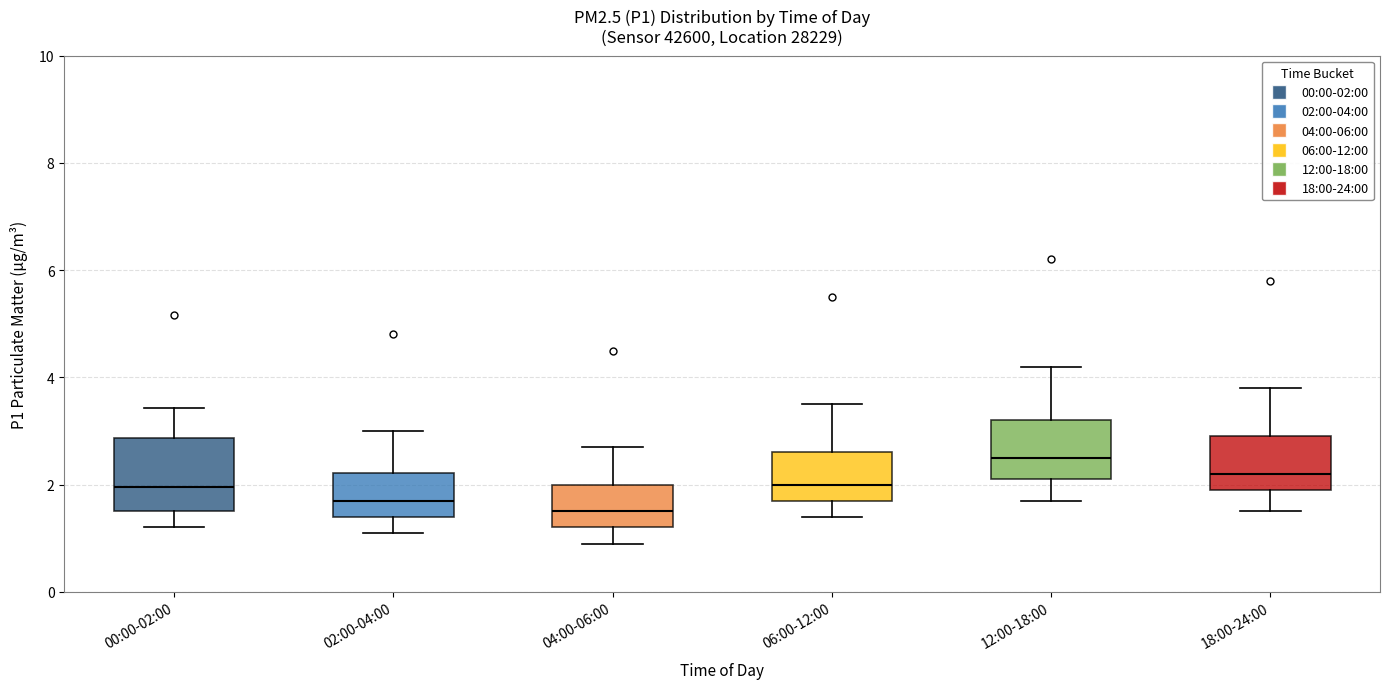

Reading left to right, read every box against the y-axis: the position of its median line, the range the box covers, and the ends of its whiskers. The values are not printed on the chart, so give them approximately, as read against the axis.

00:00-02:00: median 2.0, box 1.6 to 2.8, whiskers 1.2 to 3.4
02:00-04:00: median 1.8, box 1.4 to 2.2, whiskers 1.2 to 3.0
04:00-06:00: median 1.6, box 1.2 to 2.0, whiskers 1.0 to 2.8
06:00-12:00: median 2.0, box 1.8 to 2.6, whiskers 1.4 to 3.6
12:00-18:00: median 2.6, box 2.2 to 3.2, whiskers 1.8 to 4.2
18:00-24:00: median 2.2, box 2.0 to 3.0, whiskers 1.6 to 3.8